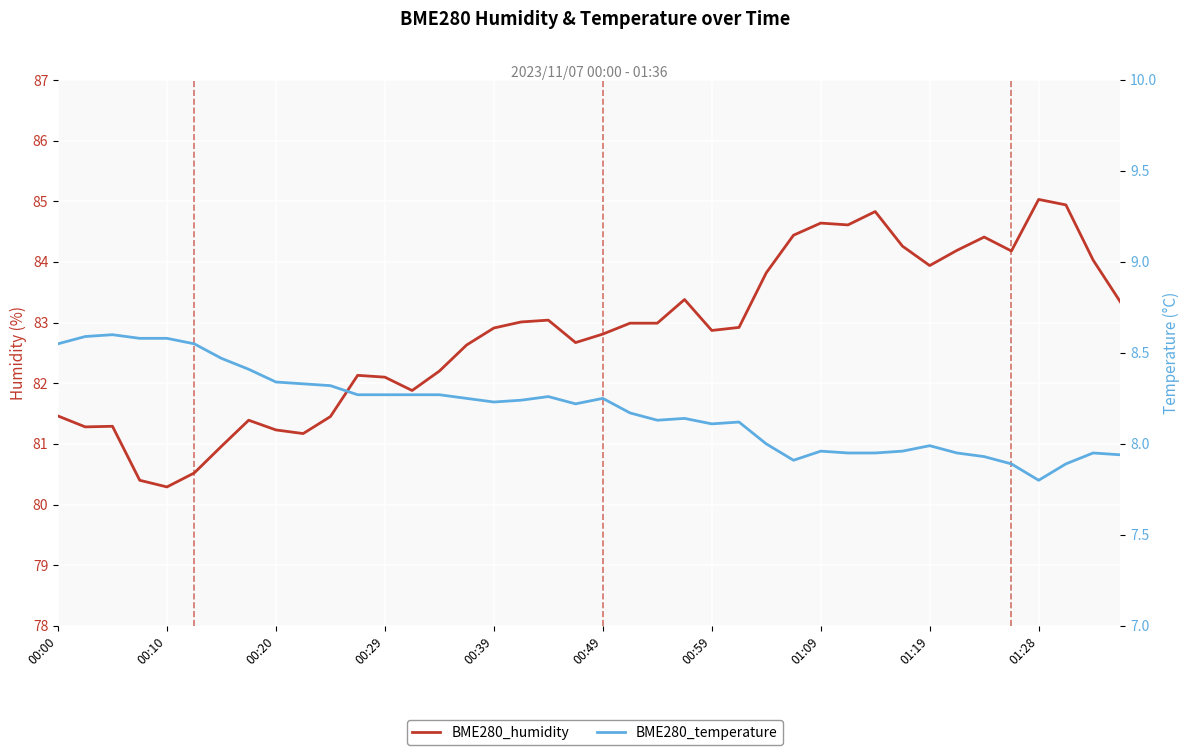

Which series has the largest range (max minus min)?

BME280_humidity